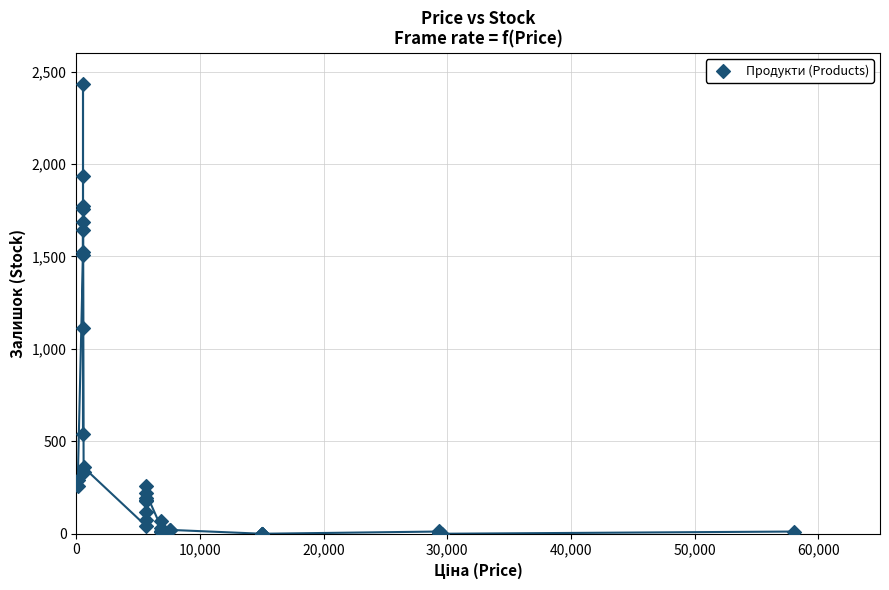

What Y value in the scatter plot is closest to 1216?

1111